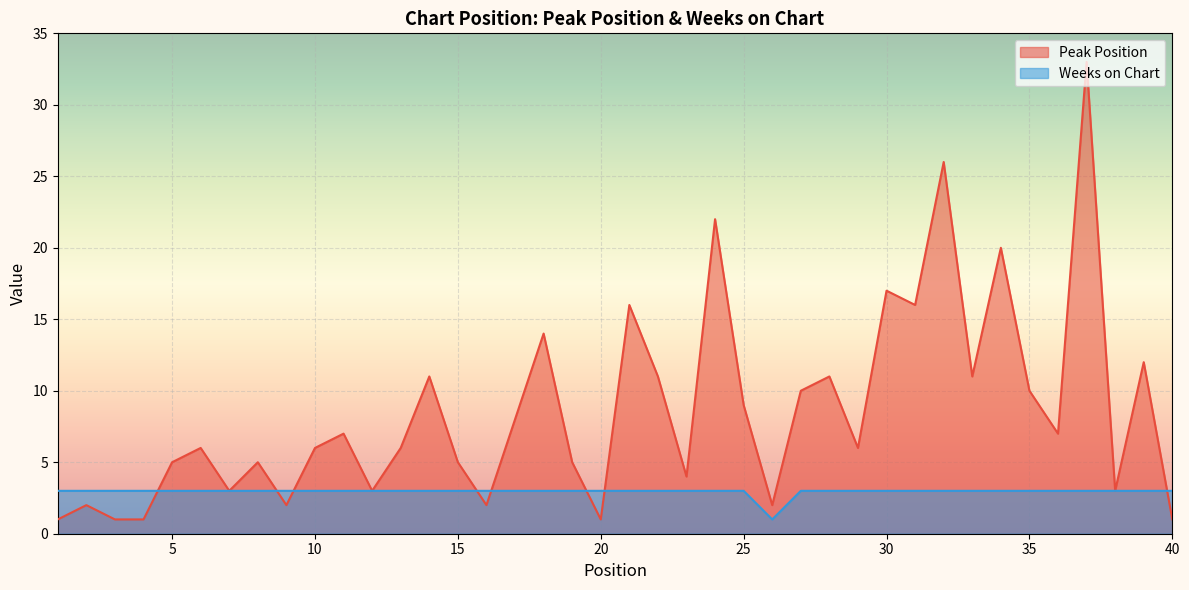

Which category has the highest value across all series?

37